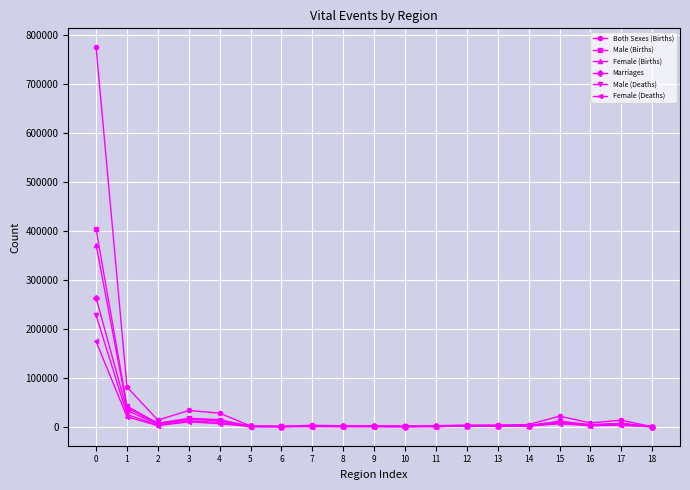

True or false: Marriages has more than 2 interior local peaks.

True